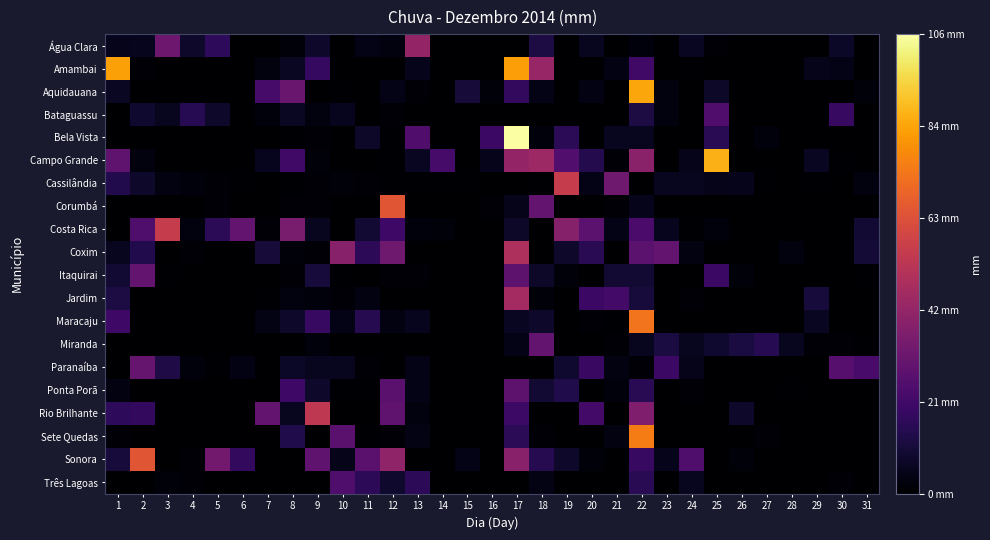

Reading left to right, transcribe all the data shown in this chart.

Água Clara: 1=5.2	2=5.6	3=32.4	4=8.0	5=16.6	6=0.2	7=0.0	8=1.8	9=8.0	10=0.2	11=4.4	12=2.6	13=42.6	14=0.0	15=0.0	16=0.0	17=0.2	18=12.4	19=0.2	20=5.8	21=0.2	22=2.2	23=0.0	24=6.6	25=1.4	26=0.2	27=0.0	28=0.0	29=0.0	30=7.4	31=0.0
Amambai: 1=83.8	2=1.0	3=0.0	4=0.0	5=0.2	6=0.2	7=2.6	8=7.0	9=18.0	10=0.2	11=0.0	12=0.0	13=5.2	14=0.0	15=0.0	16=0.0	17=83.4	18=43.2	19=0.2	20=0.0	21=3.6	22=21.0	23=0.2	24=0.8	25=0.2	26=0.2	27=0.0	28=0.0	29=4.8	30=4.4	31=0.0
Aquidauana: 1=7.0	2=0.0	3=0.0	4=0.2	5=0.0	6=0.0	7=22.6	8=31.2	9=0.0	10=0.6	11=0.4	12=4.2	13=1.6	14=0.0	15=10.4	16=2.0	17=17.6	18=4.2	19=0.0	20=3.4	21=0.2	22=85.0	23=2.6	24=0.0	25=7.6	26=0.2	27=0.0	28=0.0	29=0.0	30=0.0	31=2.0
Bataguassu: 1=0.2	2=8.8	3=5.8	4=15.2	5=8.2	6=0.0	7=2.2	8=6.8	9=2.8	10=5.6	11=0.0	12=1.4	13=0.0	14=0.4	15=0.0	16=0.0	17=0.0	18=0.0	19=0.0	20=0.0	21=0.0	22=12.2	23=2.8	24=0.0	25=25.2	26=0.0	27=0.0	28=0.0	29=0.0	30=18.8	31=0.2
Bela Vista: 1=0.0	2=0.0	3=0.0	4=0.0	5=0.0	6=0.0	7=0.0	8=0.6	9=1.0	10=0.2	11=7.8	12=0.8	13=25.2	14=0.0	15=0.0	16=19.6	17=105.6	18=2.4	19=15.8	20=0.2	21=5.8	22=5.8	23=0.0	24=0.0	25=15.4	26=0.2	27=2.2	28=0.0	29=0.0	30=0.0	31=0.0
Campo Grande: 1=29.2	2=2.6	3=0.0	4=0.0	5=0.0	6=0.0	7=5.4	8=20.8	9=1.8	10=0.2	11=0.2	12=0.6	13=6.4	14=22.6	15=0.0	16=5.2	17=42.6	18=44.8	19=25.6	20=14.4	21=1.6	22=40.0	23=0.2	24=4.6	25=87.4	26=0.4	27=0.0	28=0.0	29=6.6	30=0.8	31=0.2
Cassilândia: 1=14.0	2=8.0	3=3.2	4=2.2	5=1.2	6=0.6	7=0.4	8=0.6	9=1.4	10=2.0	11=1.4	12=0.8	13=0.8	14=0.8	15=0.6	16=0.4	17=0.4	18=0.8	19=56.2	20=4.4	21=33.0	22=0.0	23=6.2	24=6.0	25=4.6	26=5.2	27=0.8	28=0.4	29=0.6	30=0.2	31=2.6
Corumbá: 1=0.0	2=0.0	3=0.2	4=0.0	5=1.0	6=0.0	7=0.0	8=1.4	9=1.6	10=0.2	11=0.0	12=65.4	13=0.0	14=0.0	15=0.0	16=1.0	17=4.8	18=29.6	19=0.0	20=0.0	21=1.4	22=5.0	23=0.0	24=0.0	25=0.0	26=0.0	27=0.0	28=0.0	29=0.0	30=0.0	31=0.0
Costa Rica: 1=0.4	2=24.8	3=56.0	4=2.6	5=15.8	6=30.2	7=1.0	8=35.6	9=5.8	10=0.0	11=9.2	12=20.6	13=2.2	14=1.8	15=0.2	16=0.2	17=7.8	18=0.0	19=38.6	20=27.8	21=4.2	22=23.4	23=5.6	24=0.8	25=2.2	26=0.0	27=0.0	28=0.0	29=0.0	30=0.2	31=9.4
Coxim: 1=5.8	2=14.0	3=0.0	4=1.2	5=0.0	6=0.2	7=10.6	8=2.0	9=1.0	10=39.0	11=16.2	12=32.8	13=0.0	14=0.0	15=0.0	16=0.2	17=49.2	18=0.0	19=8.0	20=15.6	21=0.4	22=27.8	23=29.8	24=3.0	25=0.2	26=0.0	27=0.0	28=2.6	29=0.4	30=0.0	31=10.0
Itaquirai: 1=9.6	2=30.2	3=0.8	4=0.0	5=0.0	6=0.0	7=0.0	8=1.4	9=10.8	10=0.8	11=0.0	12=1.0	13=1.0	14=0.0	15=0.0	16=0.0	17=28.4	18=7.8	19=1.8	20=0.0	21=9.2	22=9.6	23=0.2	24=0.0	25=19.6	26=2.0	27=0.4	28=0.2	29=0.2	30=0.0	31=0.8
Jardim: 1=12.4	2=0.0	3=0.0	4=0.0	5=0.0	6=0.0	7=0.8	8=2.8	9=2.4	10=1.4	11=3.0	12=0.2	13=0.4	14=0.0	15=0.0	16=0.2	17=46.6	18=1.8	19=0.0	20=19.8	21=21.6	22=11.0	23=0.0	24=1.6	25=0.0	26=0.0	27=0.0	28=0.0	29=10.8	30=0.0	31=0.0
Maracaju: 1=20.4	2=0.2	3=0.0	4=0.0	5=0.0	6=0.0	7=4.0	8=8.2	9=18.8	10=4.4	11=14.6	12=3.0	13=5.6	14=0.0	15=0.0	16=0.0	17=6.4	18=8.2	19=0.2	20=1.6	21=0.8	22=73.4	23=0.0	24=0.2	25=0.0	26=0.0	27=0.0	28=0.0	29=6.6	30=0.0	31=0.0
Miranda: 1=0.0	2=0.2	3=0.0	4=0.0	5=0.0	6=0.0	7=0.0	8=0.4	9=2.2	10=0.2	11=0.0	12=0.2	13=0.4	14=0.0	15=0.2	16=0.2	17=4.2	18=29.8	19=0.0	20=0.0	21=1.0	22=5.8	23=11.6	24=6.2	25=9.0	26=12.0	27=15.0	28=5.8	29=1.4	30=1.6	31=0.8
Paranaíba: 1=0.0	2=30.8	3=13.2	4=2.4	5=0.8	6=3.6	7=0.0	8=7.2	9=5.8	10=5.8	11=1.2	12=0.0	13=4.4	14=0.0	15=0.0	16=0.0	17=0.0	18=0.0	19=8.8	20=19.2	21=3.2	22=1.6	23=19.6	24=4.8	25=0.0	26=0.0	27=0.0	28=0.0	29=0.4	30=26.6	31=23.0
Ponta Porã: 1=3.2	2=0.2	3=0.0	4=0.0	5=0.0	6=0.0	7=0.0	8=20.6	9=8.2	10=0.6	11=0.6	12=27.4	13=4.4	14=0.0	15=0.0	16=0.0	17=28.2	18=9.6	19=13.6	20=0.0	21=2.2	22=15.4	23=0.0	24=1.2	25=0.2	26=0.0	27=0.0	28=0.8	29=0.0	30=0.0	31=0.0
Rio Brilhante: 1=16.8	2=17.8	3=0.0	4=0.0	5=0.0	6=0.0	7=29.4	8=6.0	9=54.2	10=0.2	11=0.2	12=28.6	13=2.6	14=0.0	15=0.0	16=0.0	17=20.2	18=0.2	19=0.0	20=21.6	21=0.0	22=37.0	23=0.0	24=0.0	25=0.0	26=8.0	27=0.2	28=0.0	29=0.0	30=0.0	31=0.0
Sete Quedas: 1=1.6	2=0.0	3=0.4	4=0.0	5=0.0	6=0.0	7=0.0	8=13.4	9=0.2	10=27.4	11=0.6	12=1.2	13=4.0	14=0.0	15=0.0	16=0.0	17=16.0	18=1.6	19=0.0	20=0.0	21=3.2	22=75.4	23=0.0	24=0.0	25=0.0	26=0.0	27=1.2	28=0.0	29=0.0	30=0.0	31=0.0
Sonora: 1=11.0	2=65.2	3=0.0	4=1.2	5=33.6	6=17.8	7=0.0	8=0.4	9=28.6	10=4.8	11=27.6	12=41.8	13=0.0	14=0.0	15=4.2	16=0.0	17=39.6	18=14.6	19=8.0	20=2.0	21=0.0	22=18.8	23=5.0	24=24.6	25=0.2	26=1.8	27=0.0	28=0.0	29=0.0	30=0.0	31=0.0
Três Lagoas: 1=0.0	2=0.0	3=1.8	4=1.4	5=0.0	6=0.0	7=0.0	8=0.0	9=0.0	10=24.6	11=16.4	12=8.6	13=16.2	14=0.2	15=0.0	16=0.0	17=0.0	18=4.0	19=0.0	20=0.0	21=0.0	22=15.6	23=0.0	24=6.0	25=0.4	26=0.0	27=0.0	28=0.0	29=0.0	30=1.6	31=0.0